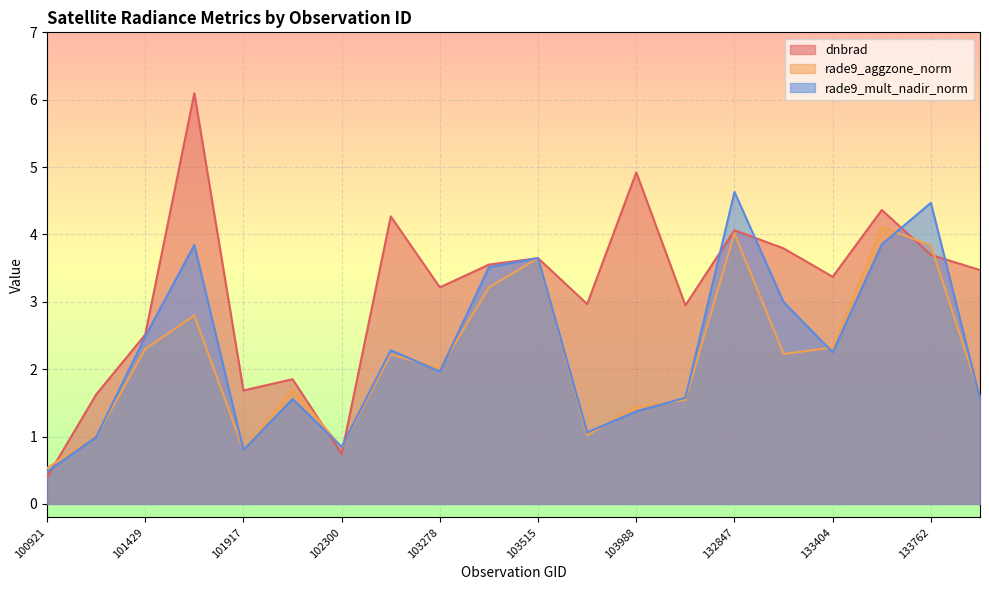

Which series ends up on top after the final intersection of dnbrad and rade9_mult_nadir_norm?

dnbrad